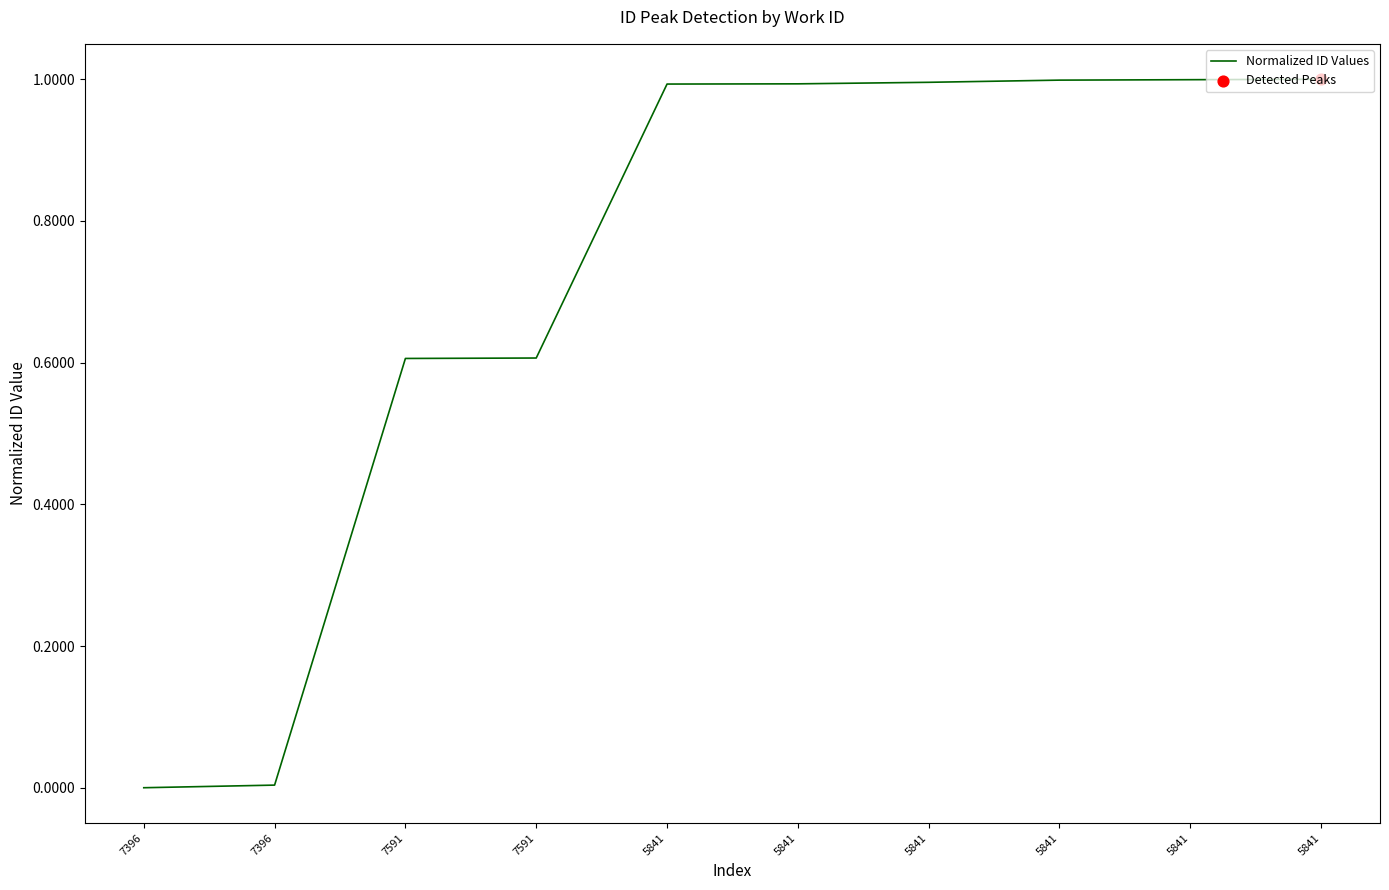

Which has a higher value, 7396 or 7591?

7591